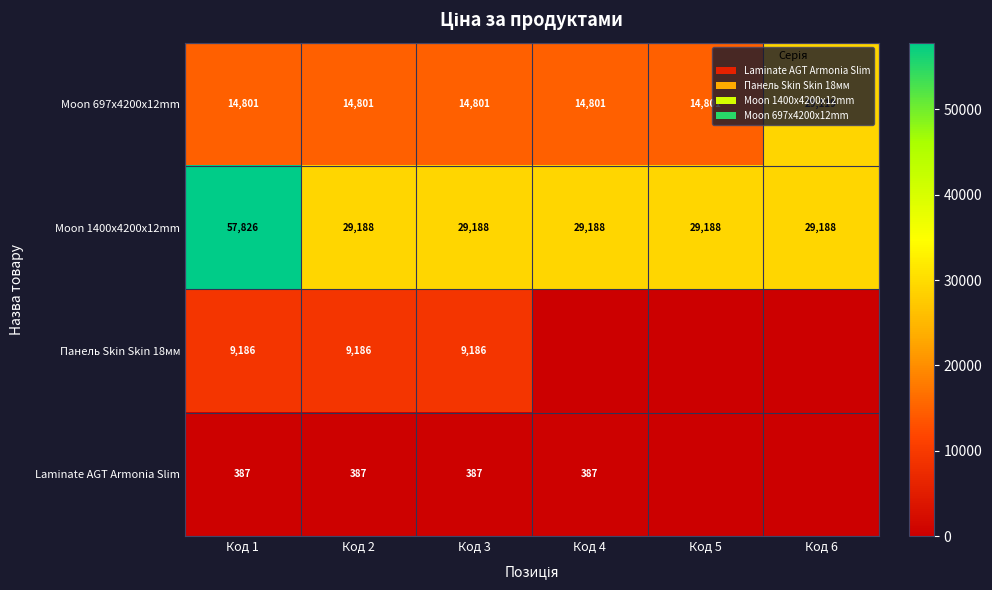

At how many categories does at least one series exceed 32144?

1